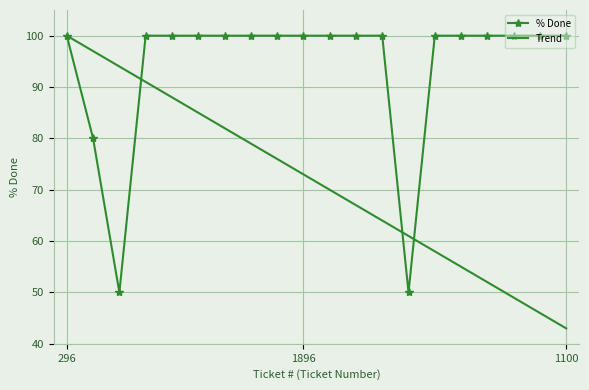

What is the minimum value shown in the chart?

43